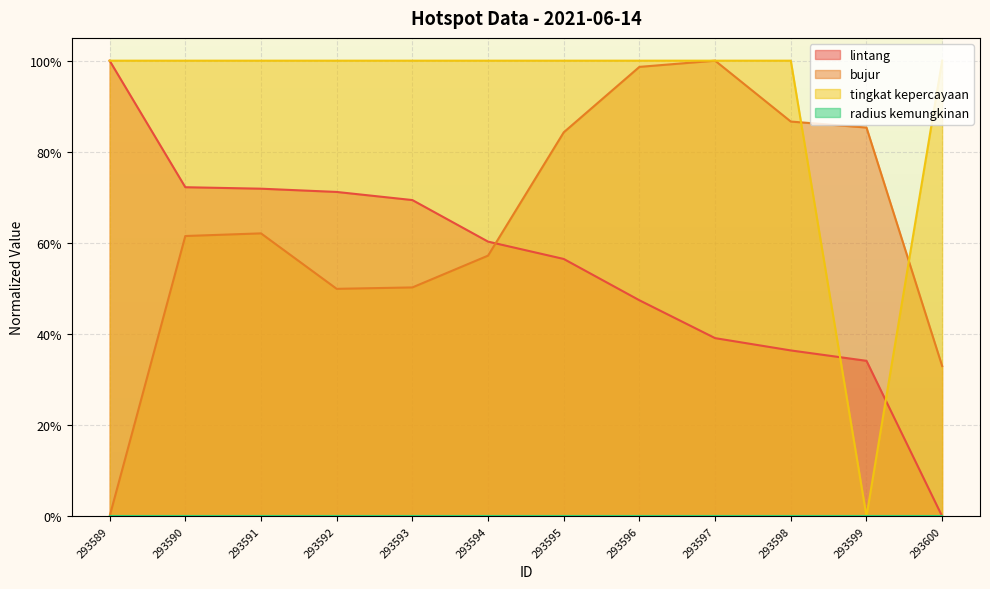

Does the chart display data point markers on the line(s)?

No